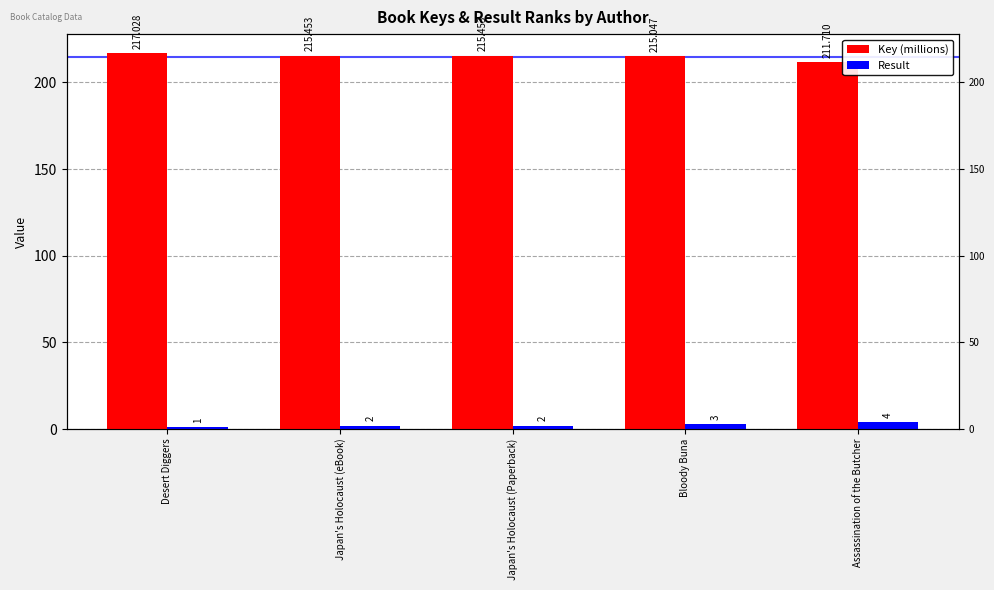

At how many categories does at least one series exceed 196?

5